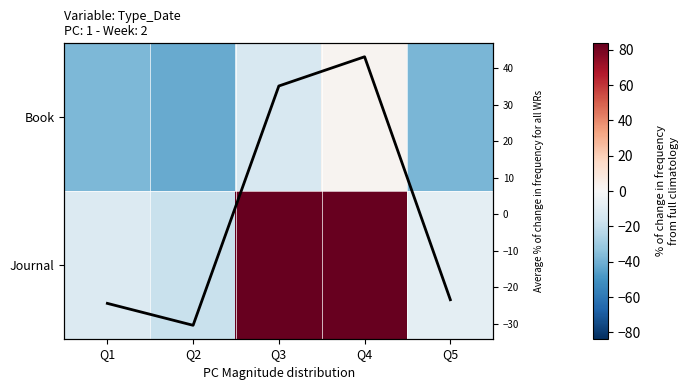

Is it true that Book equals -37.4 at Q1?

True